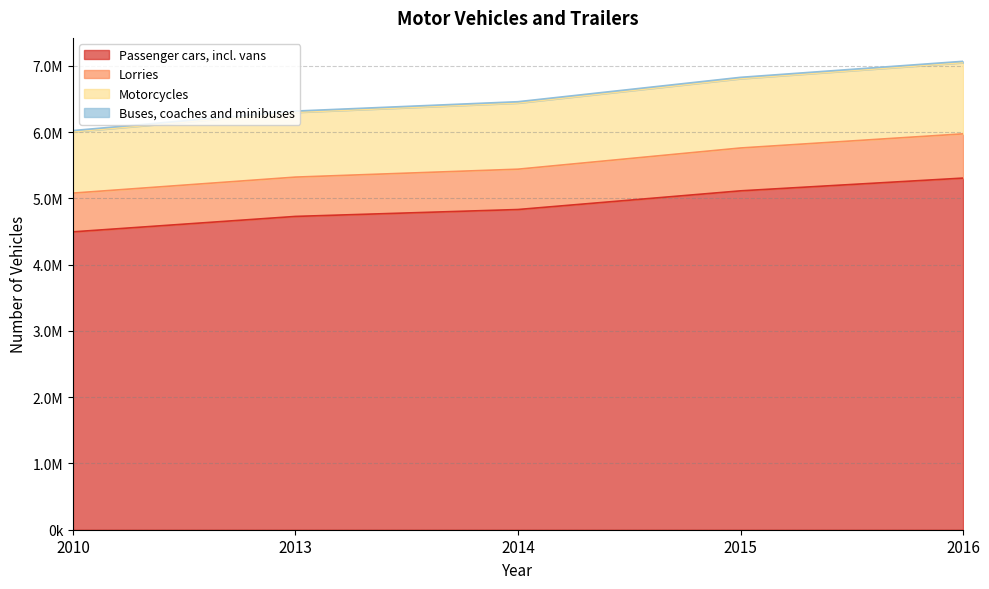

At which label does Motorcycles reach its peak?

2016